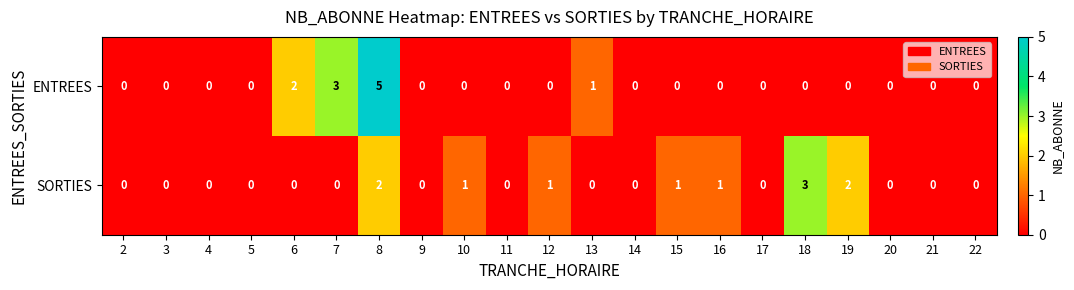

Which label corresponds to the largest value in the chart?

8